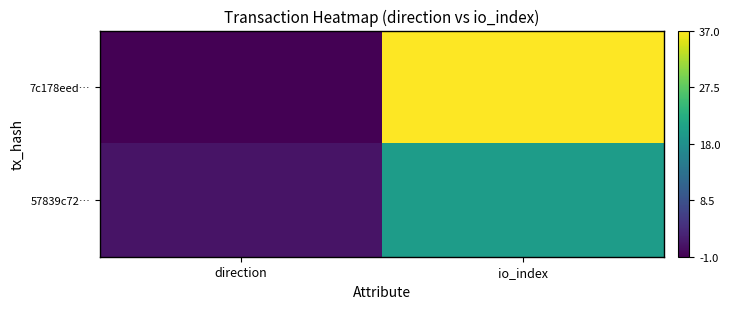

How many data points does each series have?

2